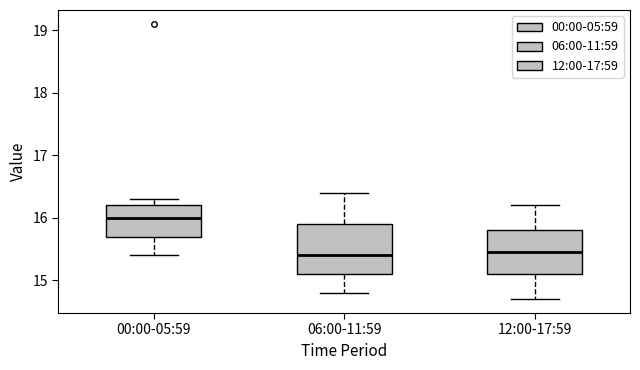

Reading left to right, read every box against the y-axis: the position of its median line, the range the box covers, and the ends of its whiskers. The values are not printed on the chart, so give them approximately, as read against the axis.

00:00-05:59: median 16.0, box 15.7 to 16.2, whiskers 15.4 to 16.3
06:00-11:59: median 15.4, box 15.1 to 15.9, whiskers 14.8 to 16.4
12:00-17:59: median 15.5, box 15.1 to 15.8, whiskers 14.7 to 16.2